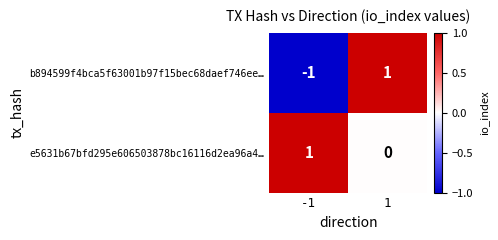

List the labels in order of e5631b67bfd295e606503878bc16116d2ea96a4… value, largest first.

-1, 1